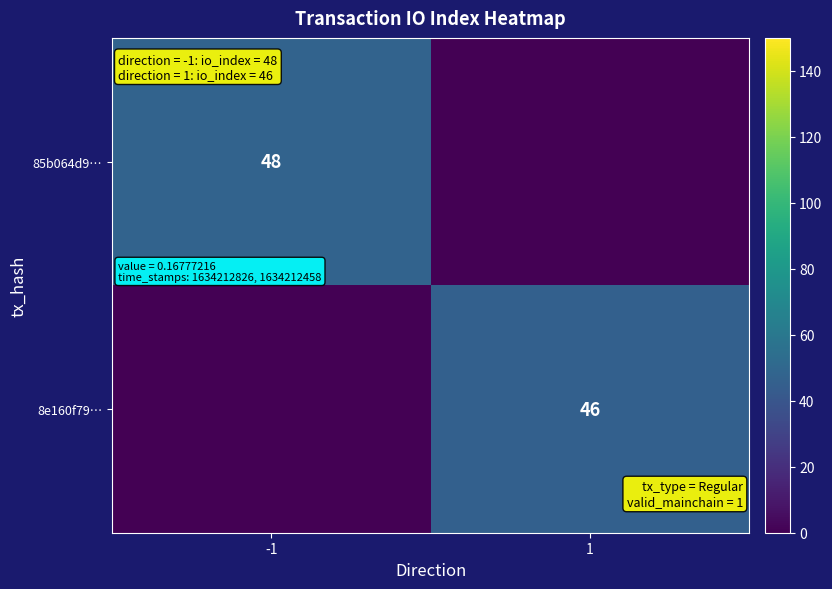

Which label corresponds to the largest value in the chart?

-1